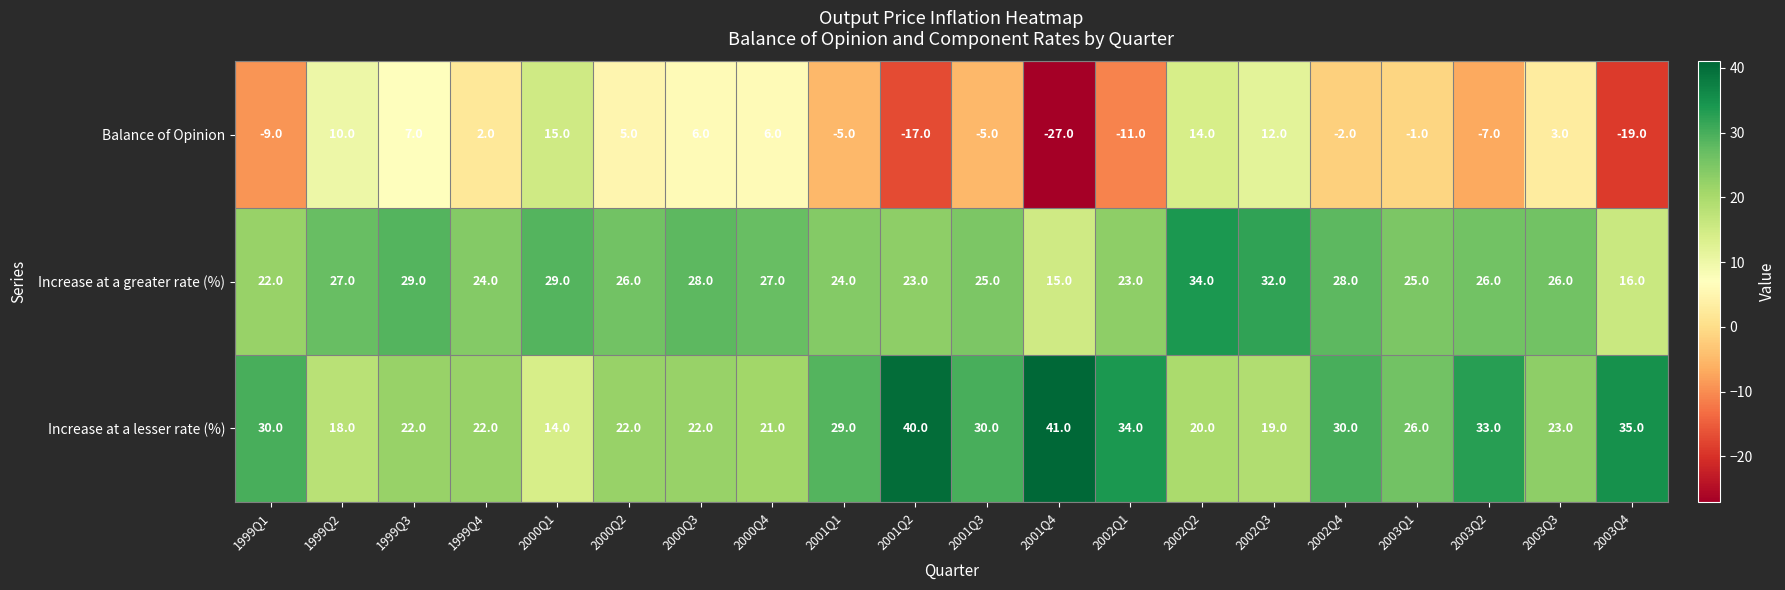

Is it true that Balance of Opinion equals 3 at 1999Q4?

False